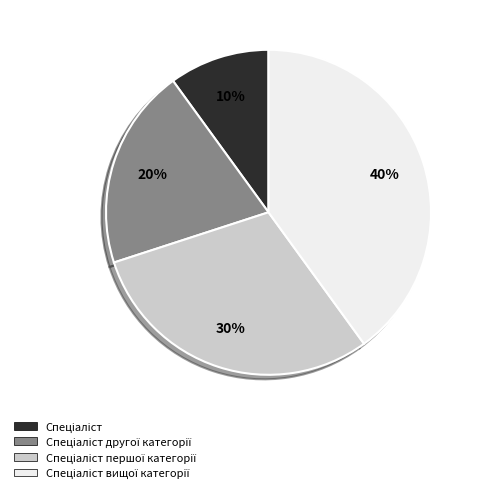

To the nearest percent, what is the average slice percentage?

25%